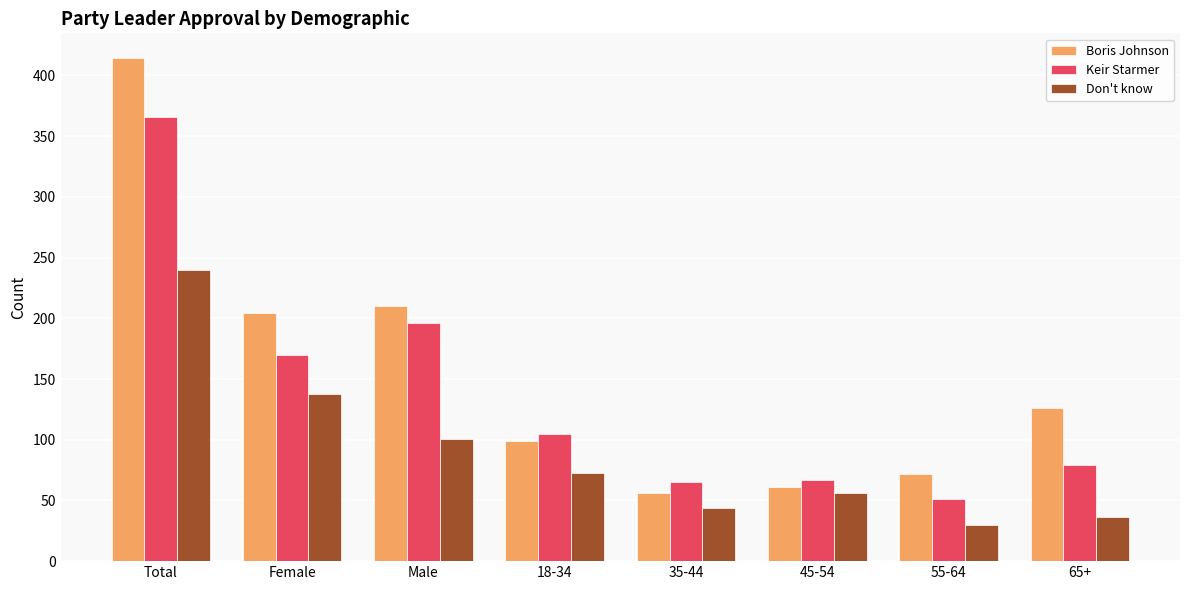

Reading right to left, what are all the values shown in this chart?

Boris Johnson: 126	72	61	56	99	210	204	414
Keir Starmer: 79	51	67	65	105	196	170	366
Don't know: 36	30	56	44	73	101	138	240